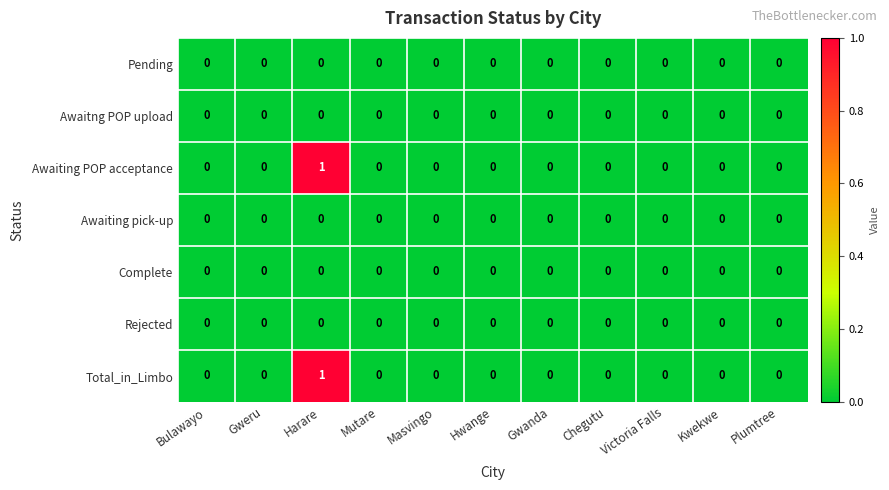

At which category does the chart reach its peak across all series?

Harare